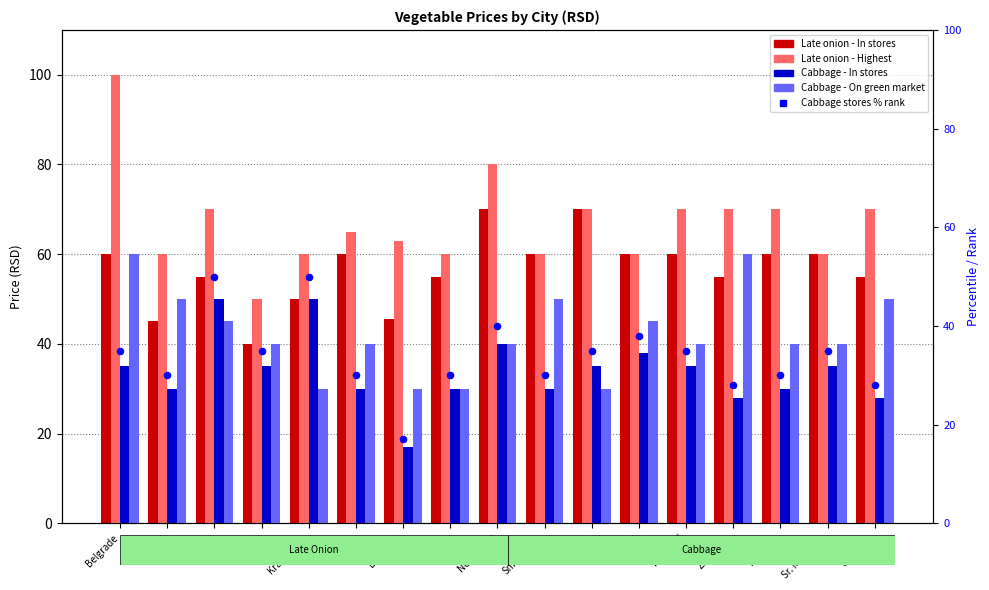

What are all the series names shown in the legend?

Late onion - In stores, Late onion - Highest, Cabbage - In stores, Cabbage - On green market, Cabbage stores % rank